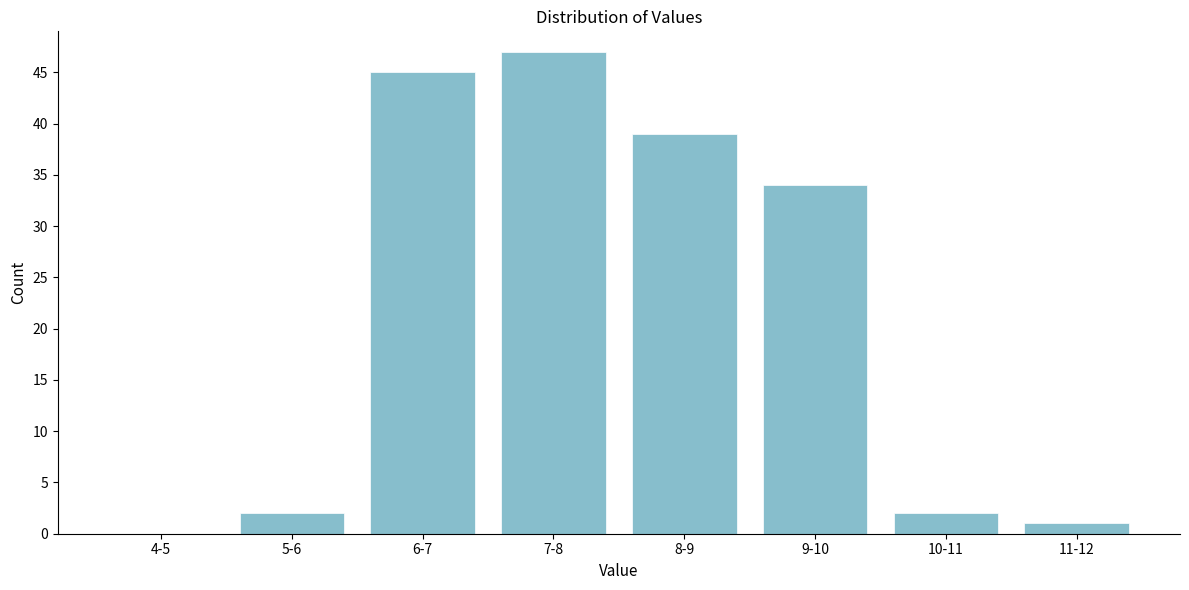

Reading left to right, extract all data points from this chart.

4-5=0	5-6=2	6-7=45	7-8=47	8-9=39	9-10=34	10-11=2	11-12=1